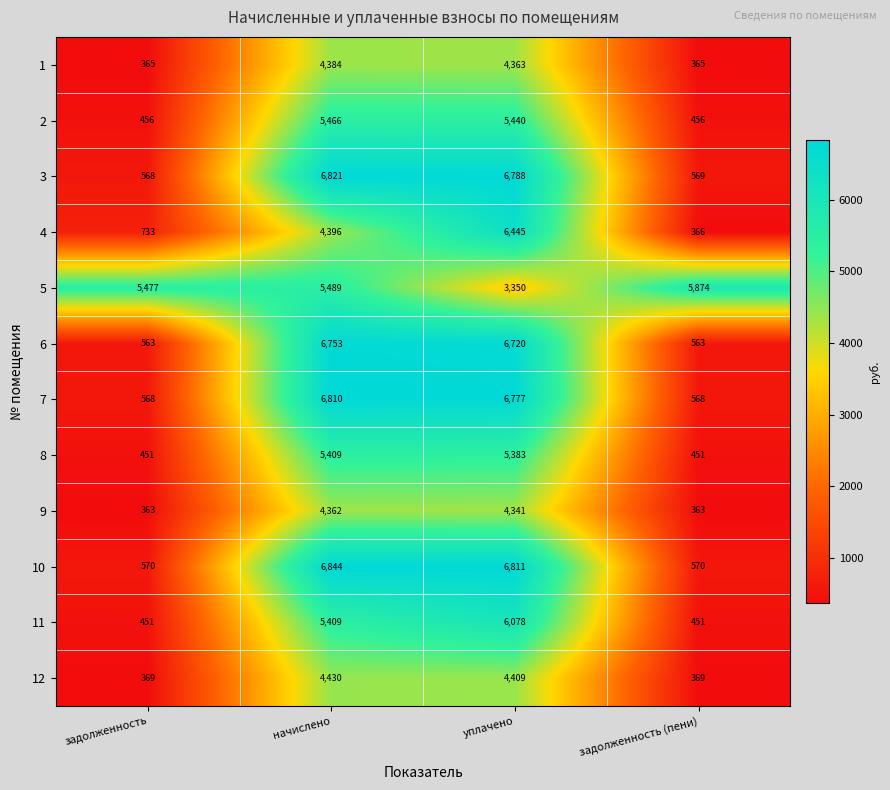

Rank the series by their maximum value, from lowest to highest.

9, 1, 12, 8, 2, 5, 11, 4, 6, 7, 3, 10